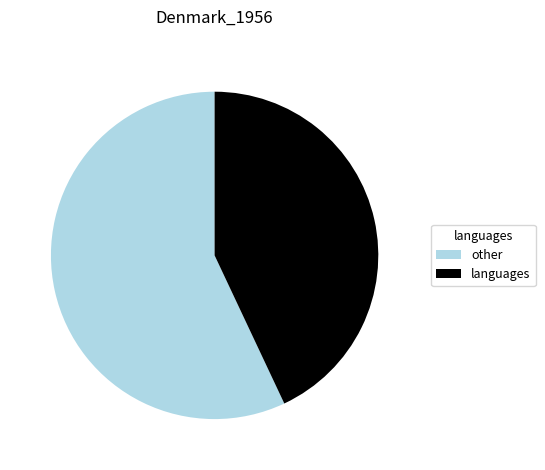

Is it true that other is 57% of the pie?

True